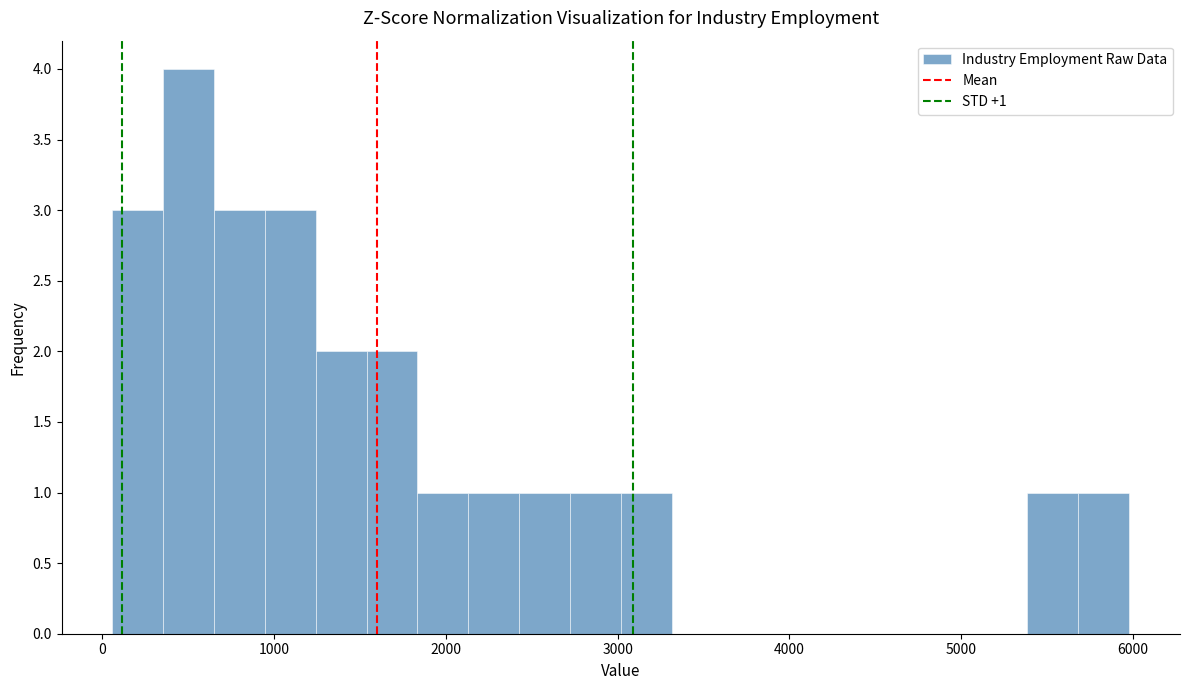

Read against the x-axis, roughly where is the centre of the tallest bar?

500